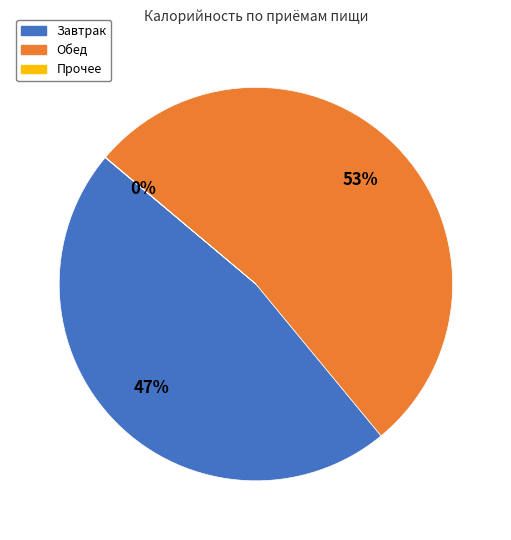

To the nearest percent, what is the average slice percentage?

33%